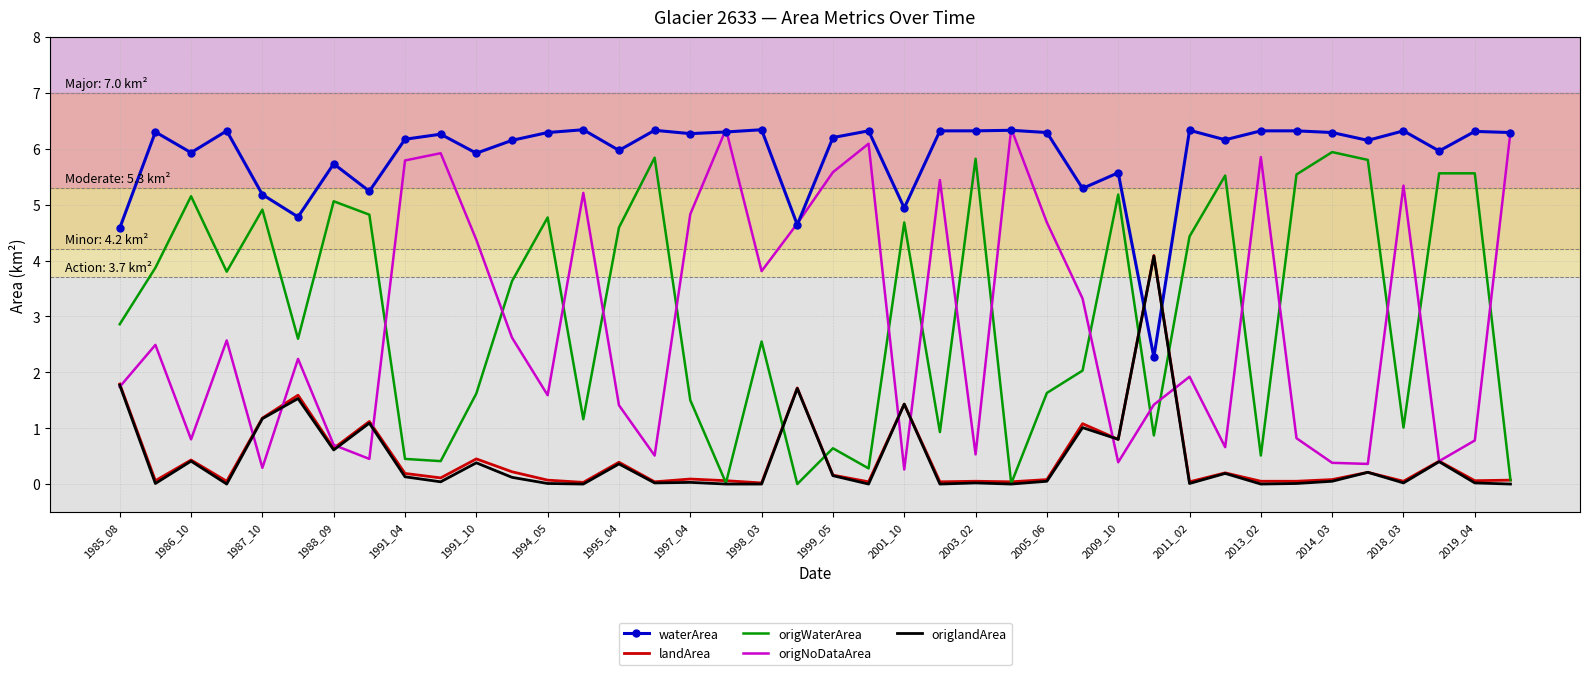

True or false: waterArea and landArea intersect in this chart.

True